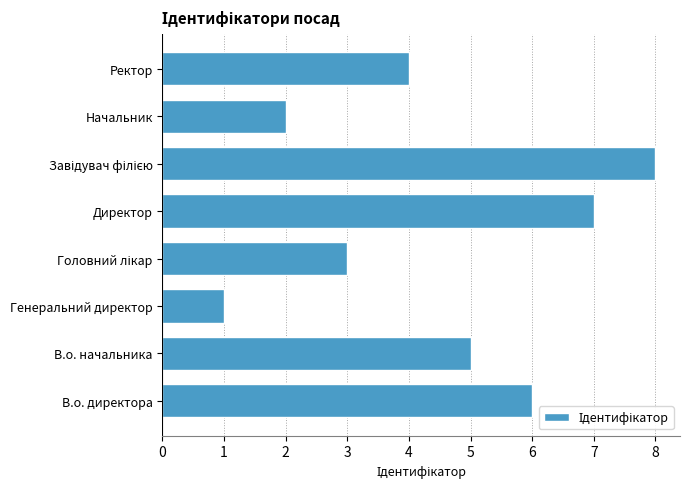

What is the sum of the values at Директор and В.о. начальника?

12